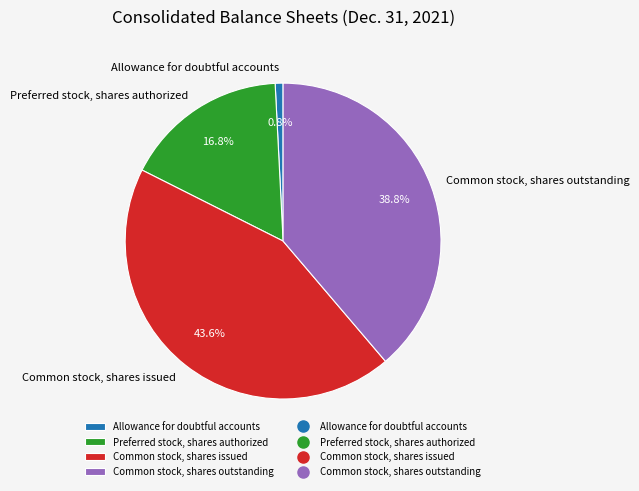

Approximately how many times larger is the value at Common stock, shares issued compared to Allowance for doubtful accounts?

54.2